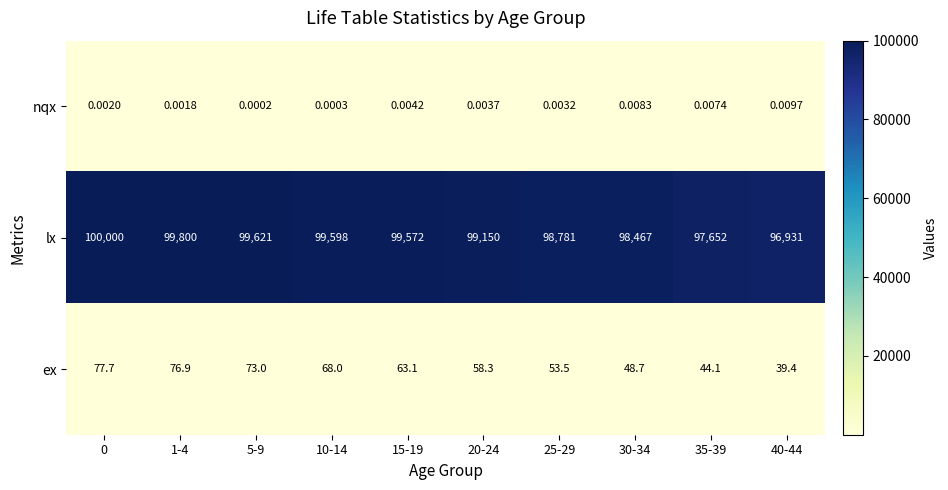

Which series has the largest total across all categories?

lx